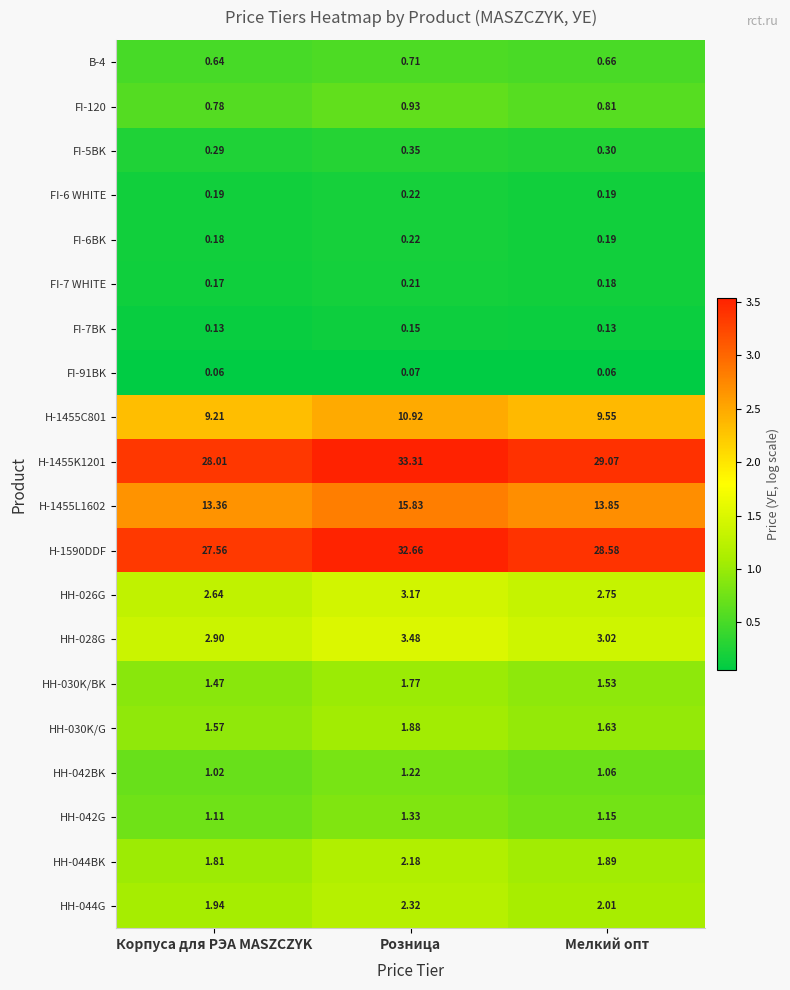

Is the value of HH-042BK at Мелкий опт greater than the value of H-1455L1602 at Корпуса для РЭА MASZCZYK?

No